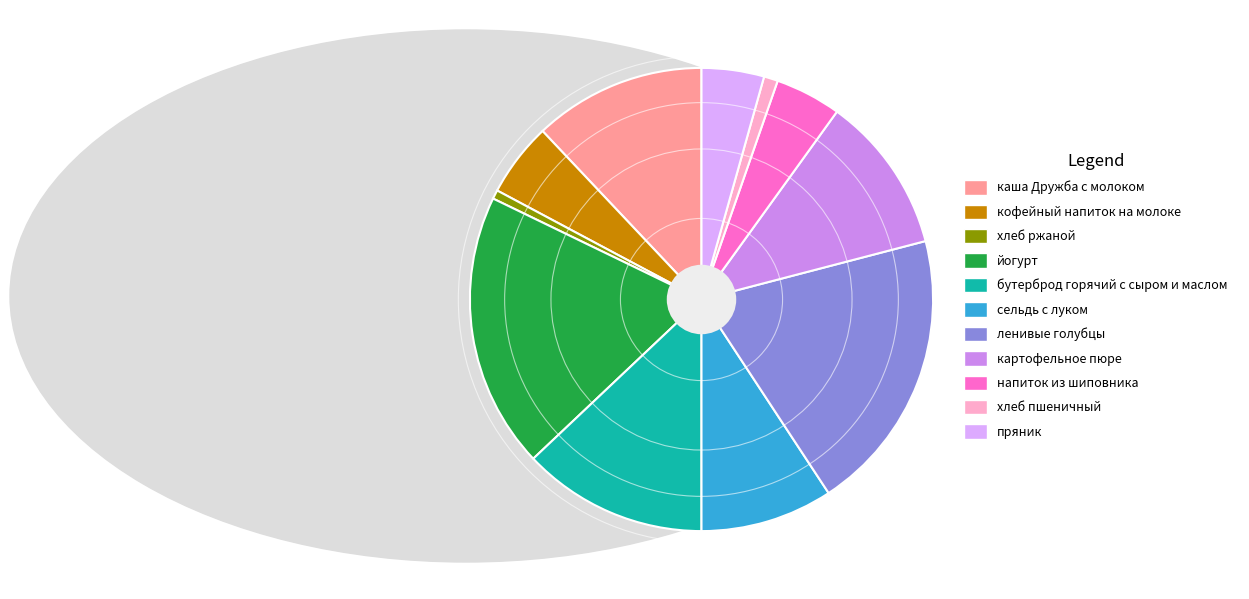

Which category has the biggest portion of the pie?

ленивые голубцы